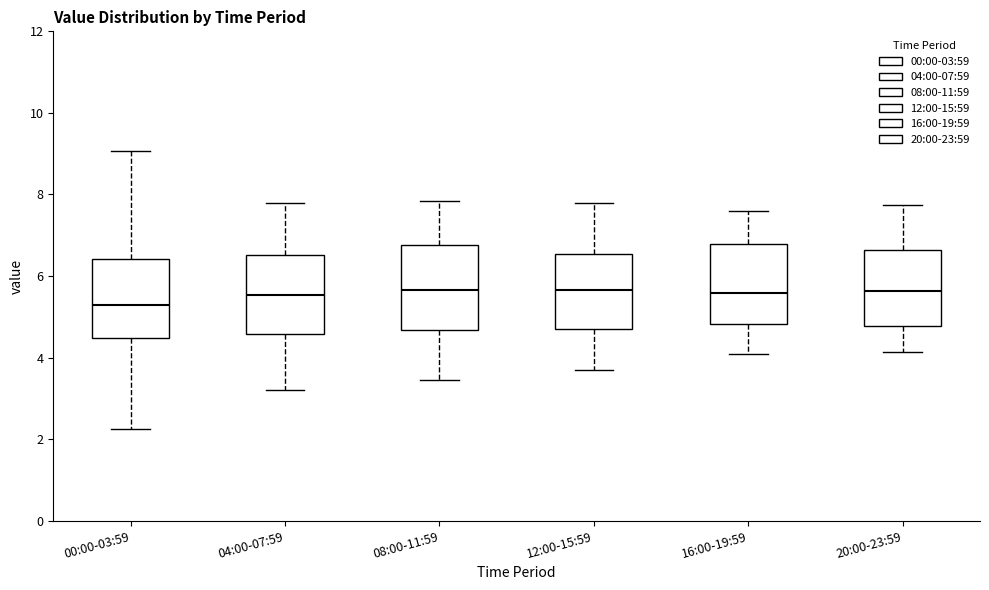

Where is the upper edge of the box for 04:00-07:59 on the y-axis? The values are not printed on the chart, so give them approximately, as read against the axis.

6.6